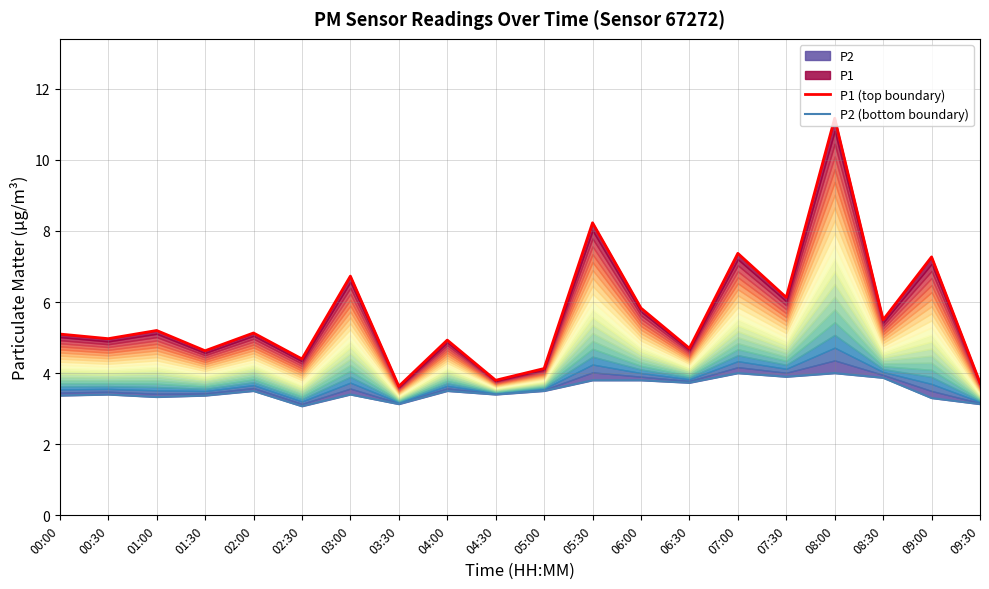

At which category is the sum across all series the highest?

08:00